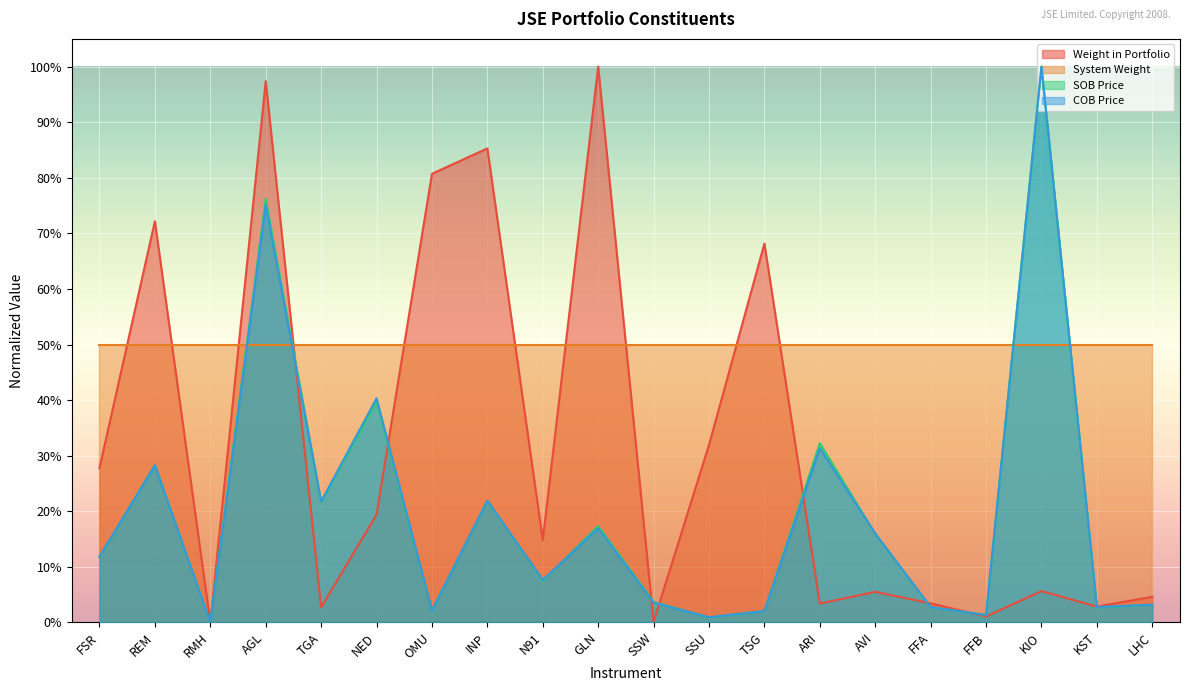

Which category has the lowest value across all series?

RMH